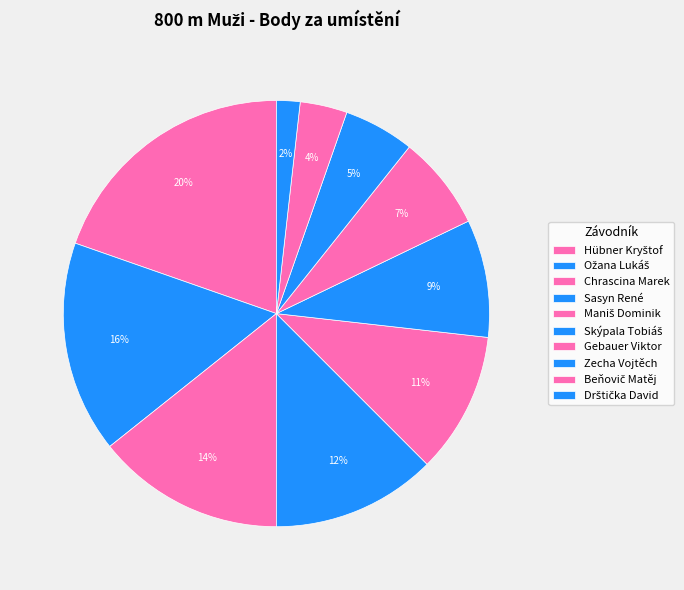

Combined, what portion of the pie is Sasyn René and Ožana Lukáš?

28.6%